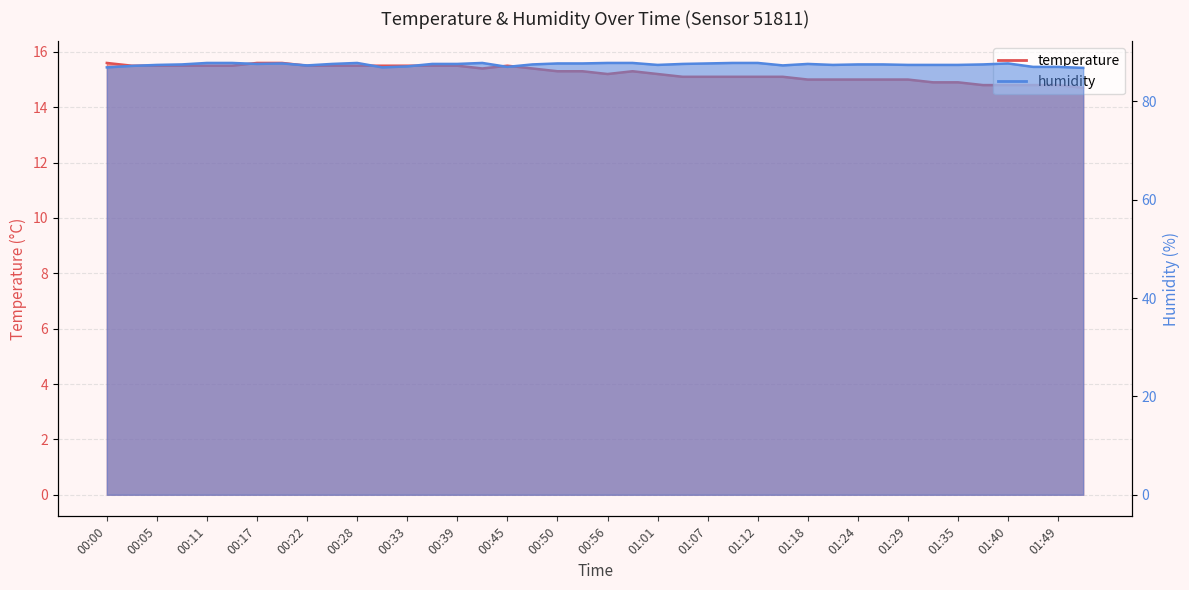

Between 00:03 and 00:08, which is larger?

00:03